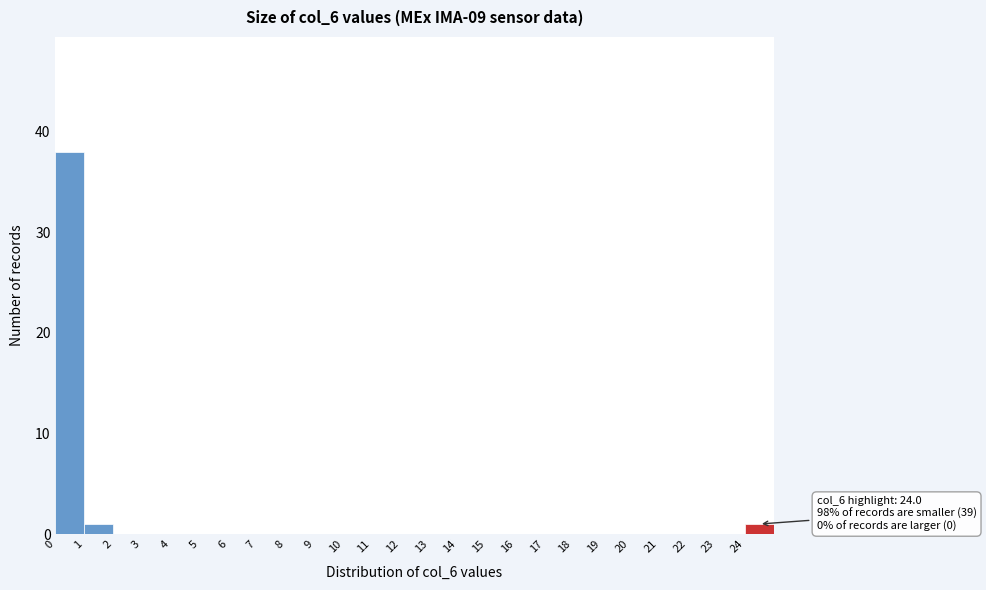

Over which range of the x-axis is the bar tallest?

0 to 1